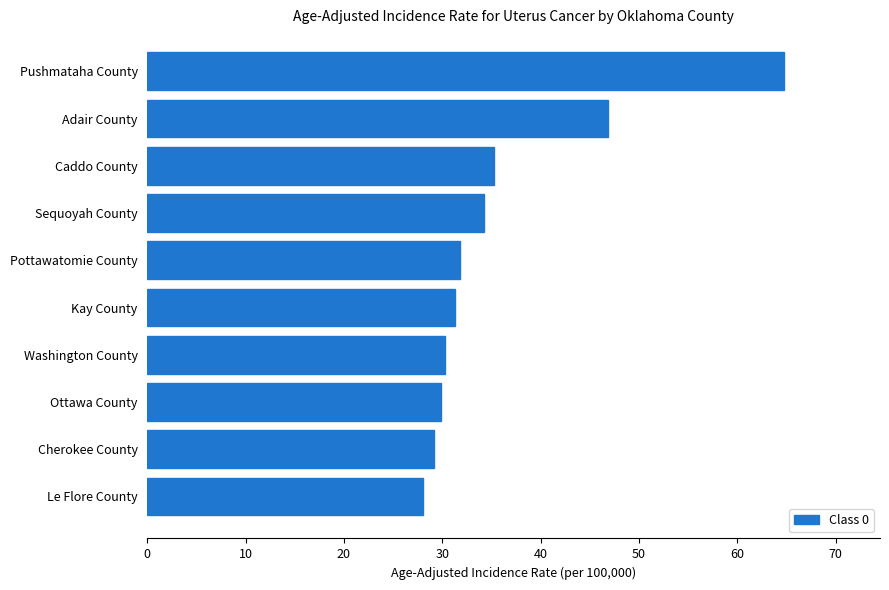

At which label is the value closest to 46?

Adair County